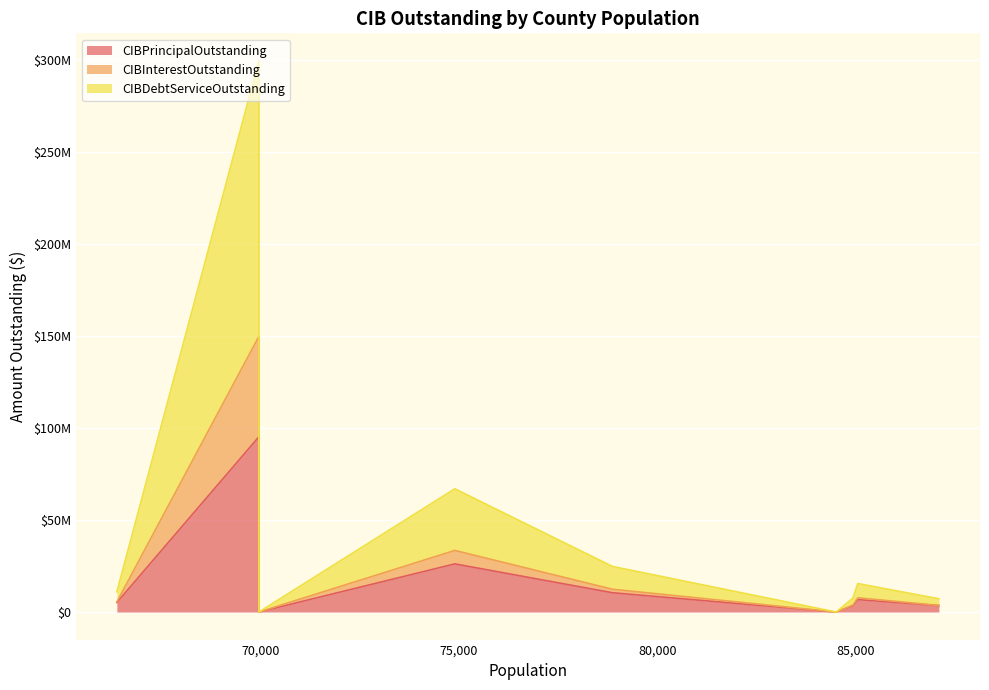

The CIBPrincipalOutstanding series shows 56028241.5 at Henderson County. True or false?

False